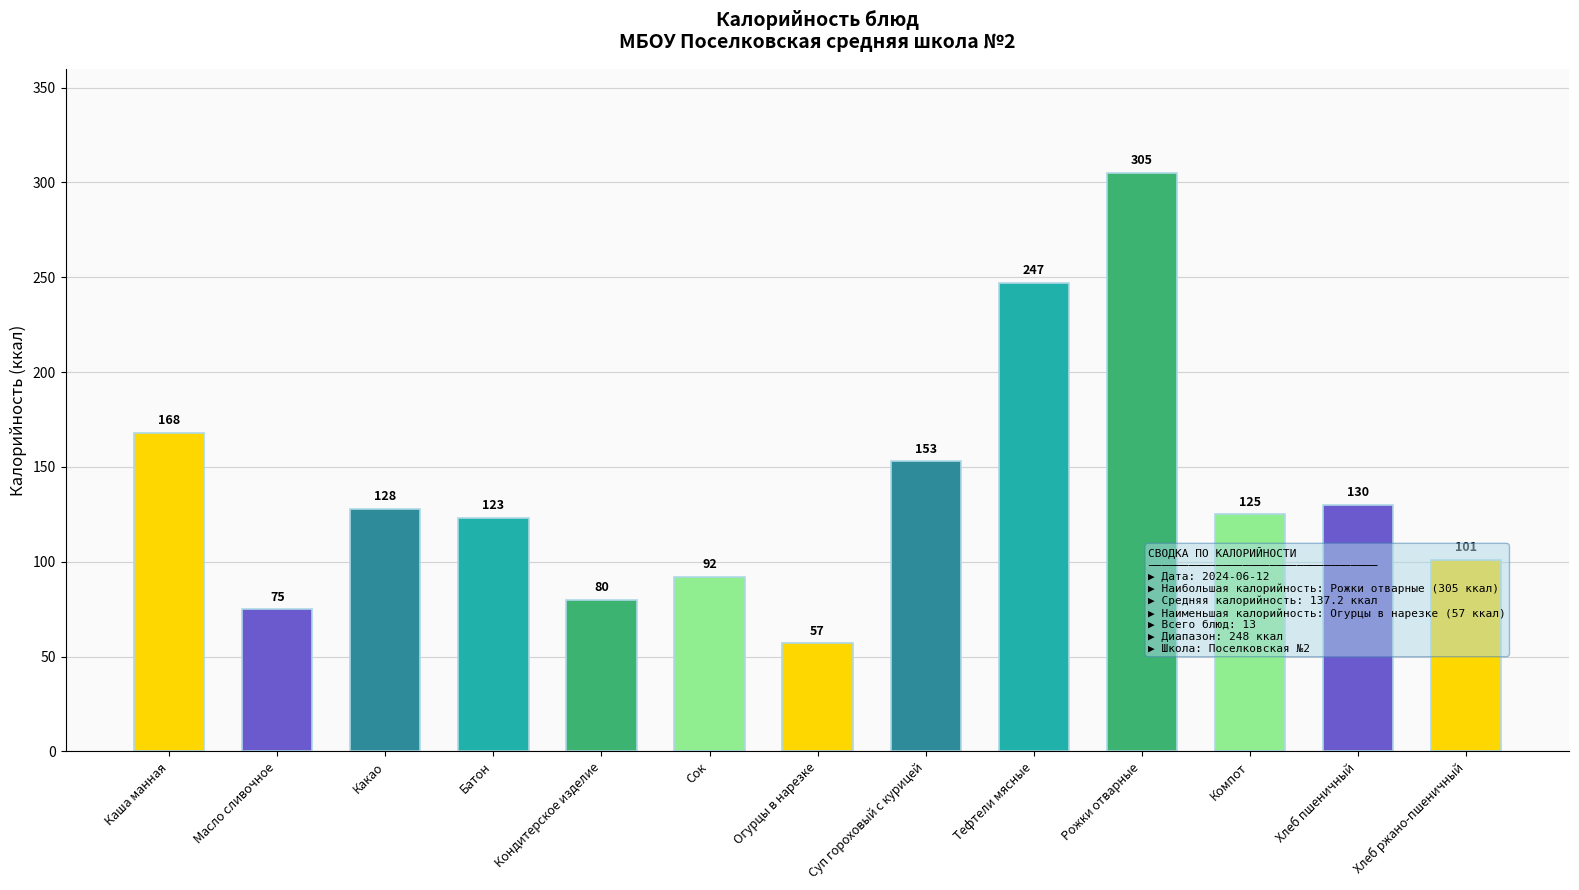

List the labels in order of value, largest first.

Рожки отварные, Тефтели мясные, Каша манная, Суп гороховый с курицей, Хлеб пшеничный, Какао, Компот, Батон, Хлеб ржано-пшеничный, Сок, Кондитерское изделие, Масло сливочное, Огурцы в нарезке